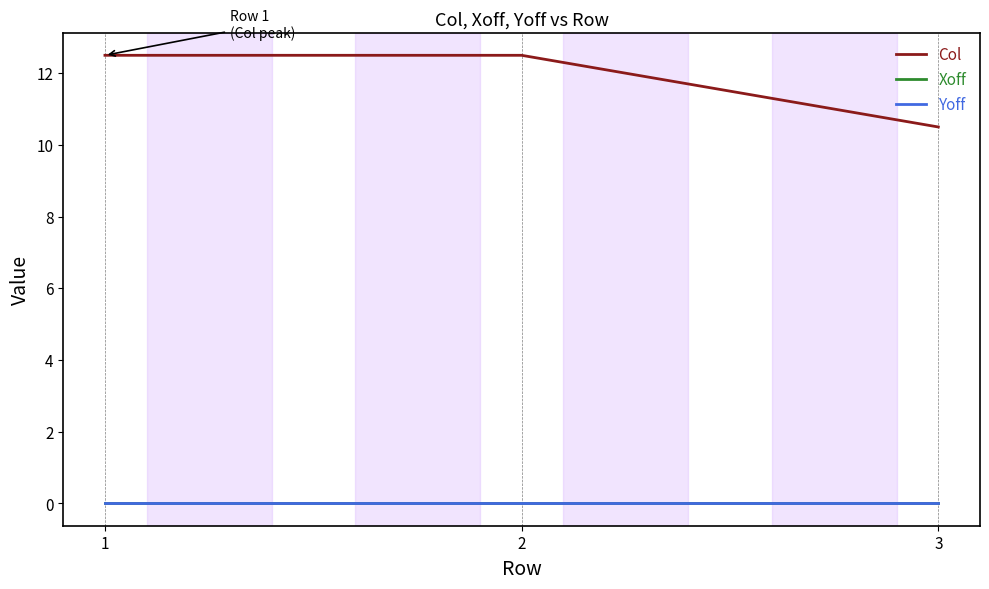

Which label corresponds to the largest value in the chart?

1